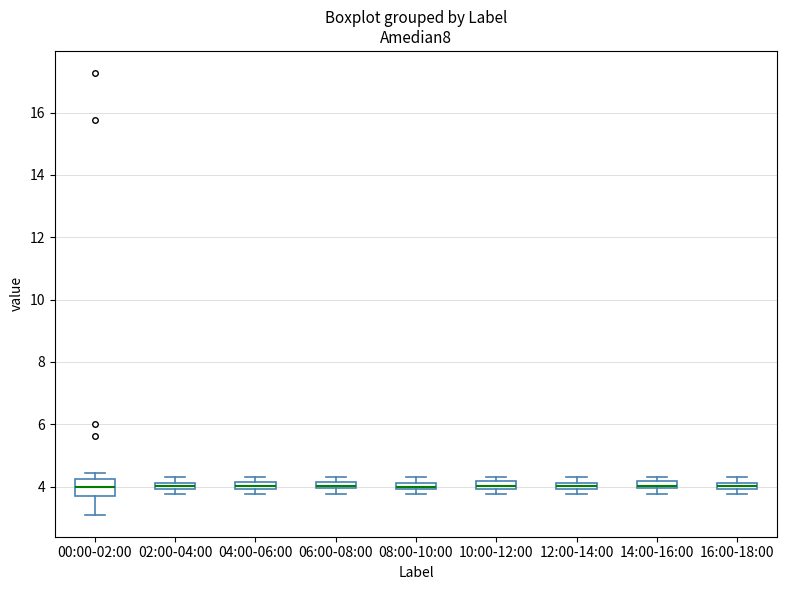

Comparing the boxes themselves (not the whiskers), which one is the tallest?

00:00-02:00